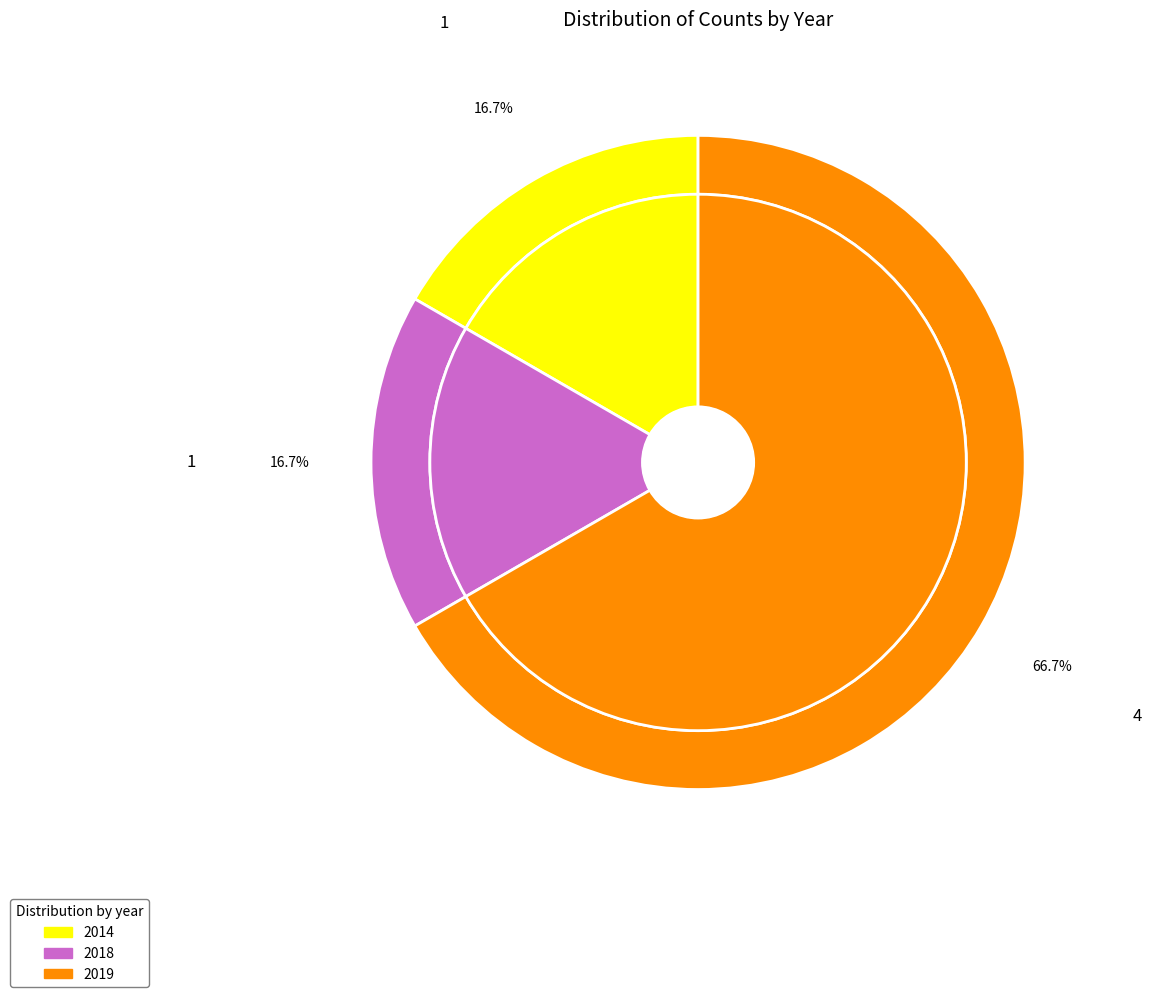

Between 2014 and 2019, which is larger?

2019